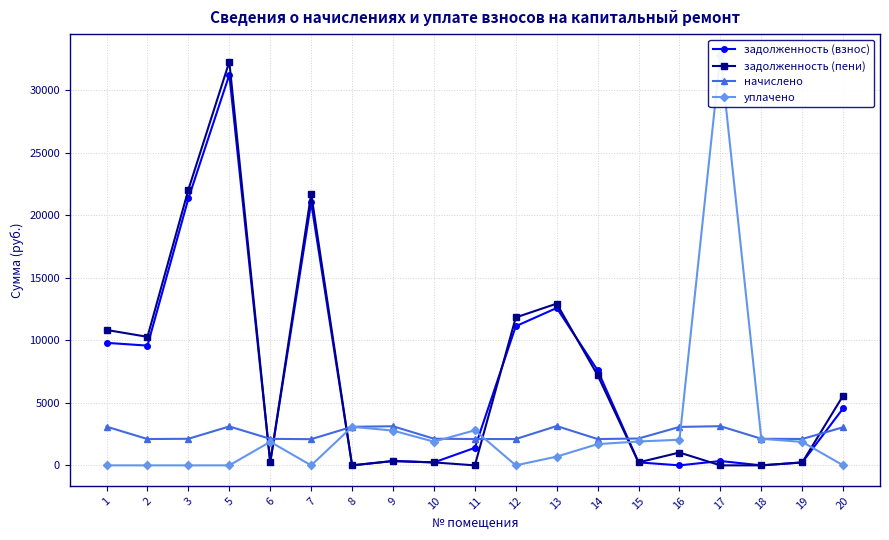

What is the difference between the maximum and minimum values in the начислено series?

1049.6